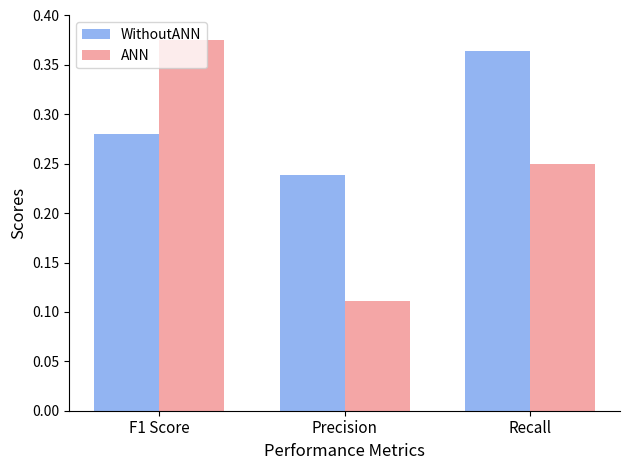

Count the ANN values in the range 0 to 1.

3